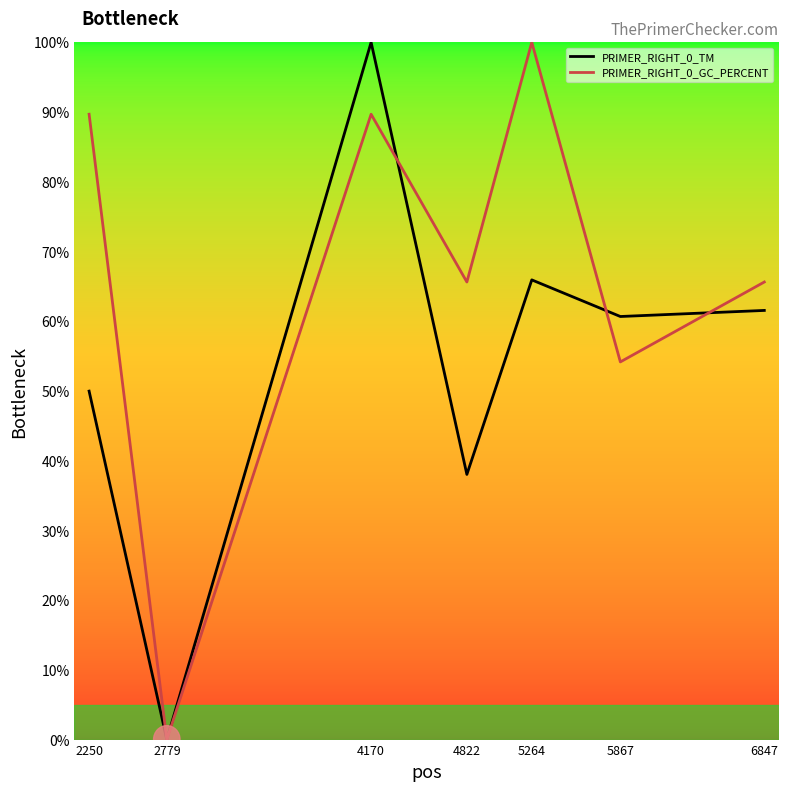

What is the sum of all PRIMER_RIGHT_0_GC_PERCENT values?

464.8